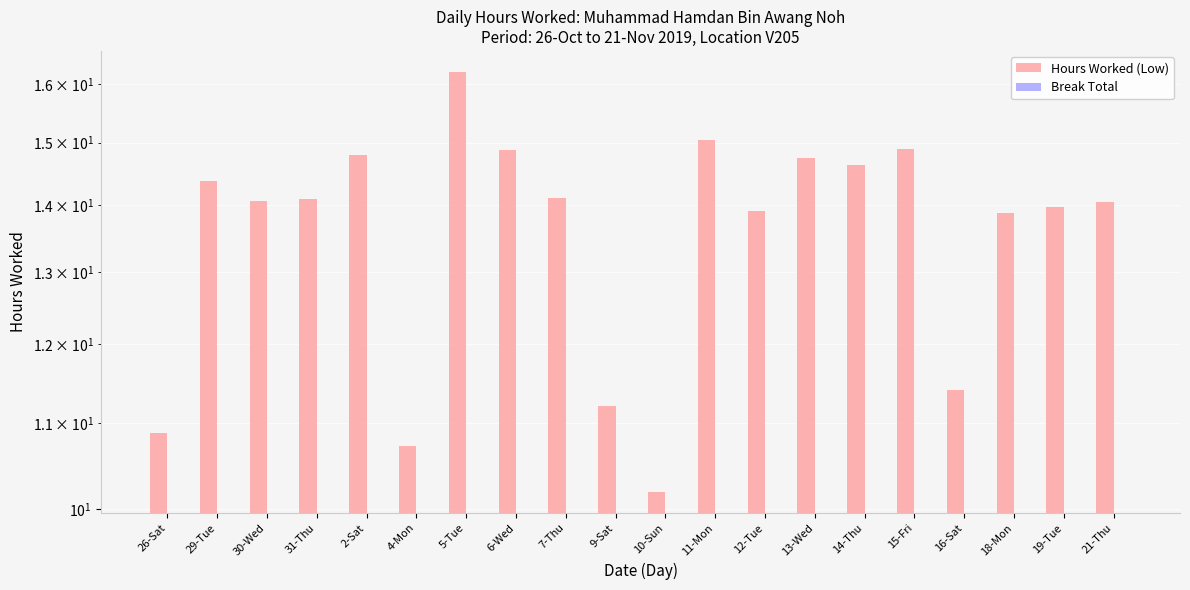

At how many categories does at least one series exceed 6?

20